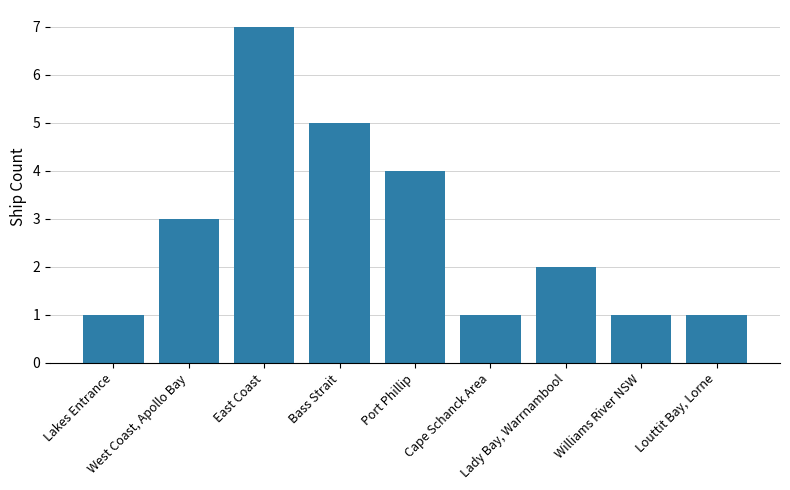

What is the label of the 4th bar from the left?

Bass Strait